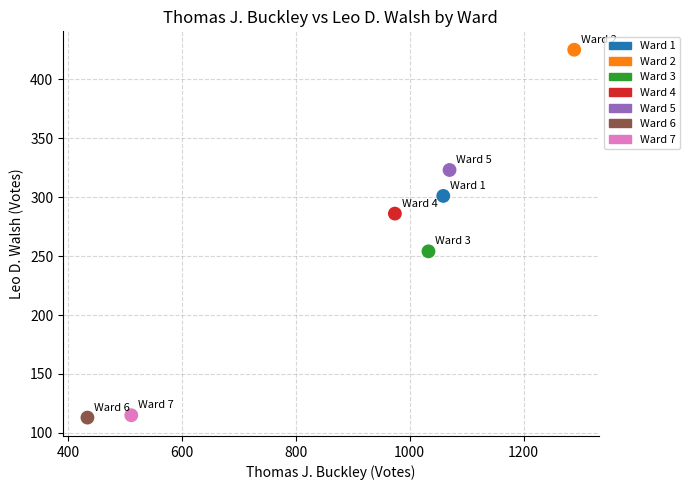

What is the range of X values (max minus min)?

855